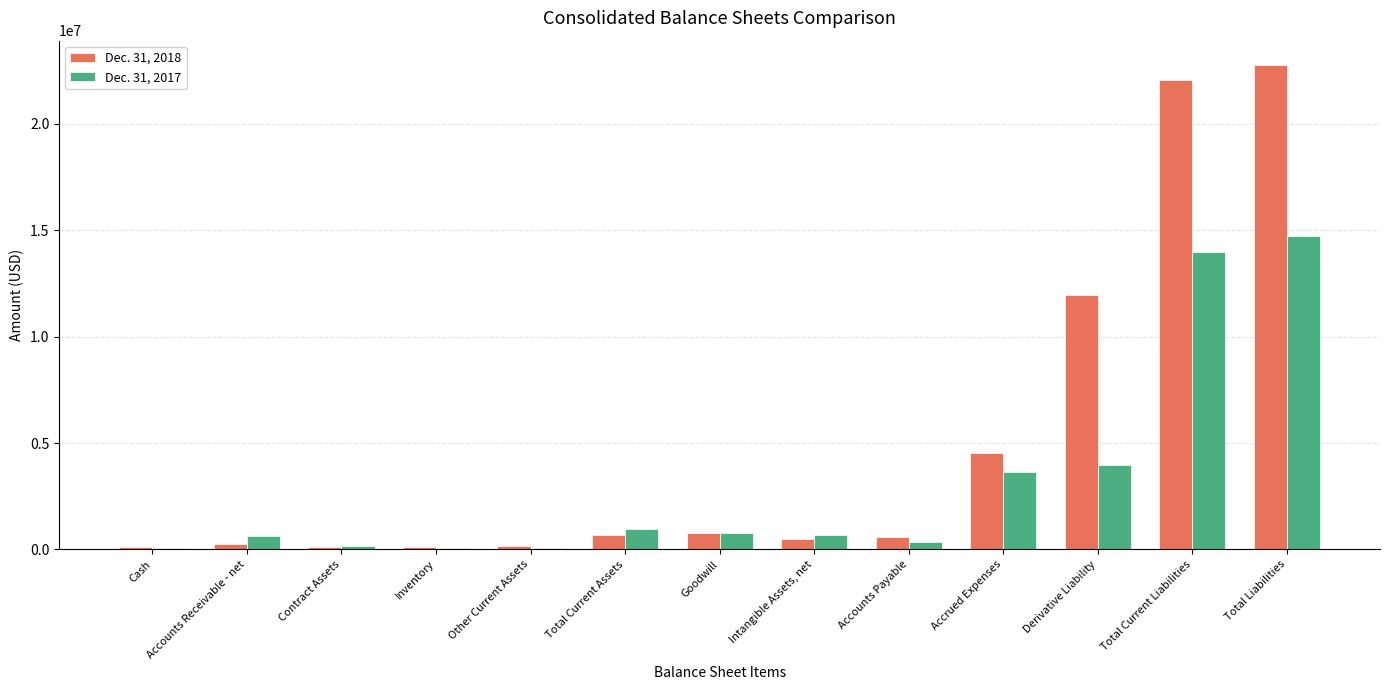

Which series has the largest total across all categories?

Dec. 31, 2018